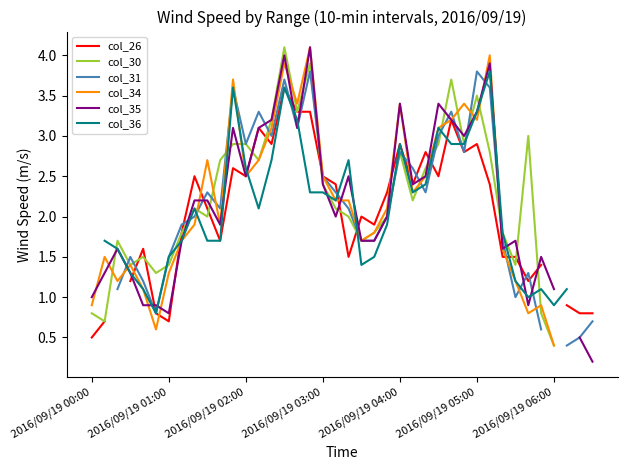

How many interior local peaks does the col_30 series have?

9